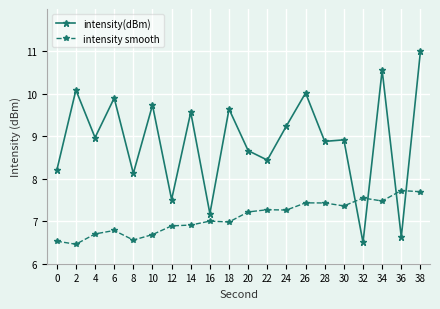

Which series has the largest total across all categories?

intensity(dBm)